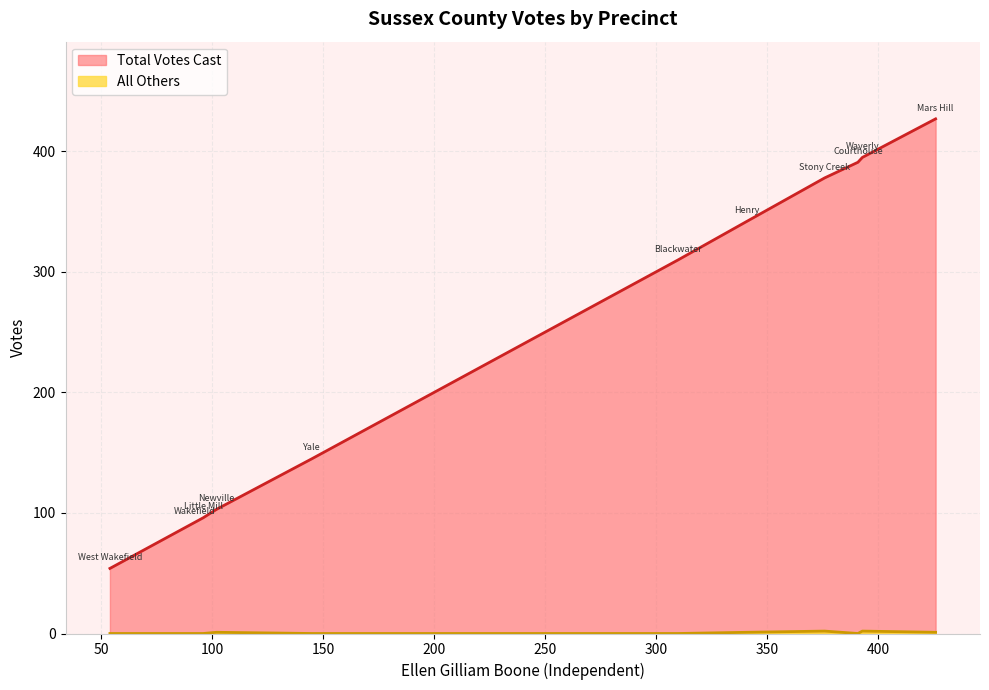

How many interior local valleys does the All Others series have?

1